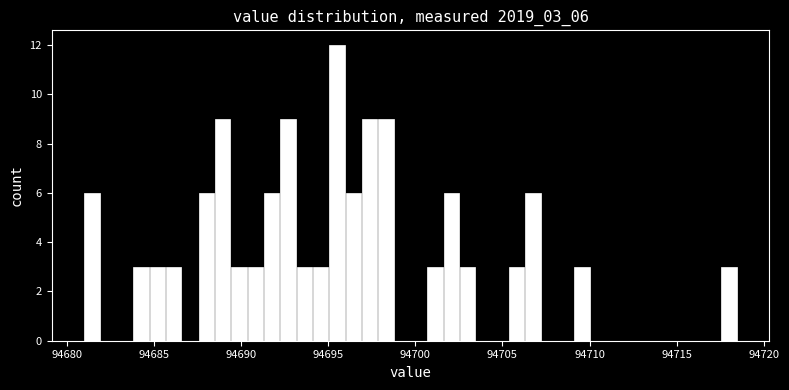

Around what value on the x-axis is the tallest bar? Give the approximate position of its centre, as read against the axis.

94695.5